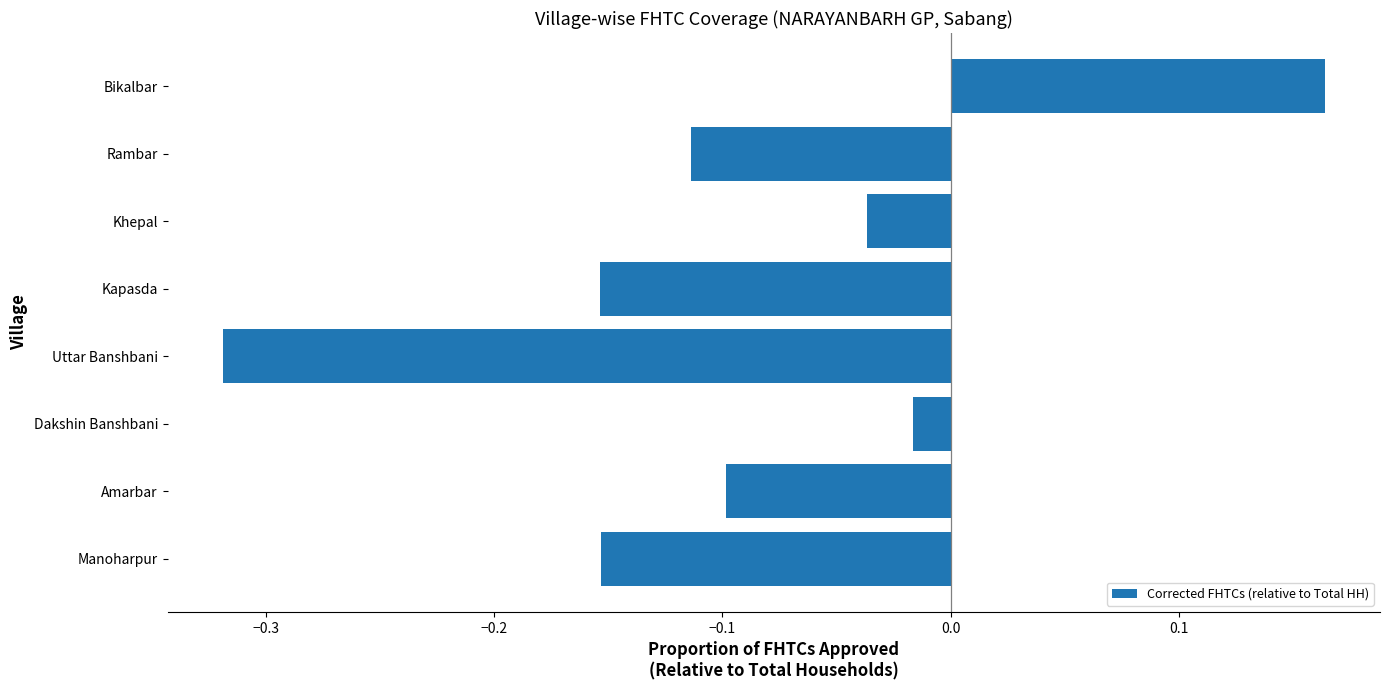

Where is the data nearest to the value 0?

Dakshin Banshbani